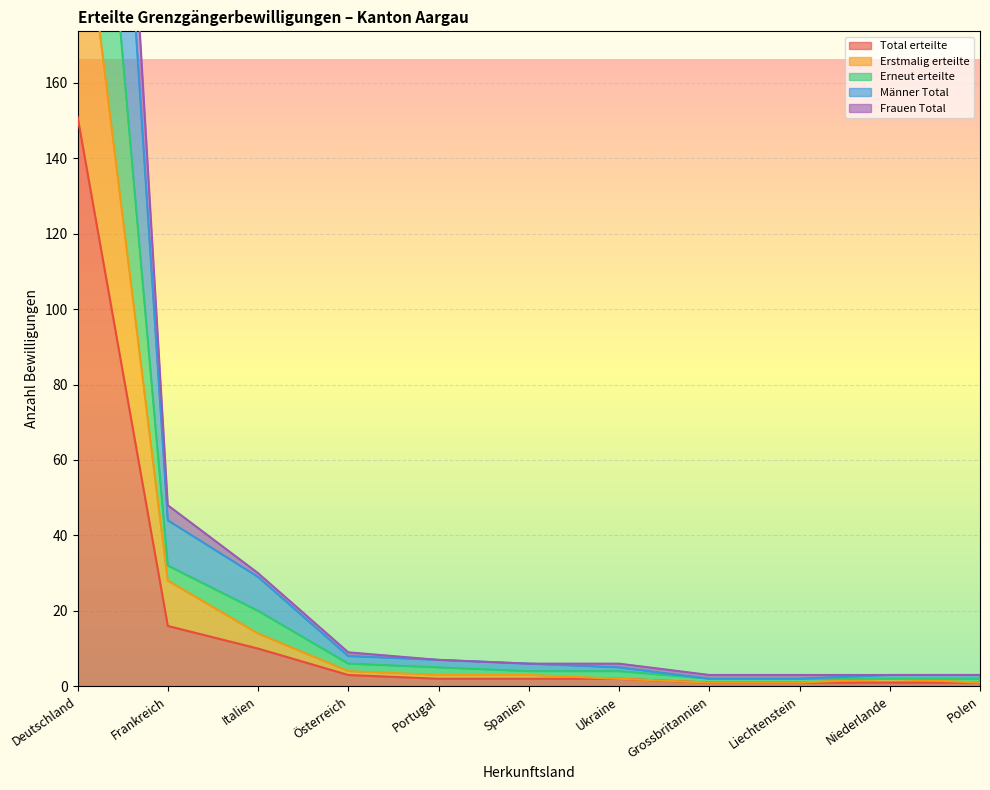

What is the label of the 8th point from the right?

Österreich